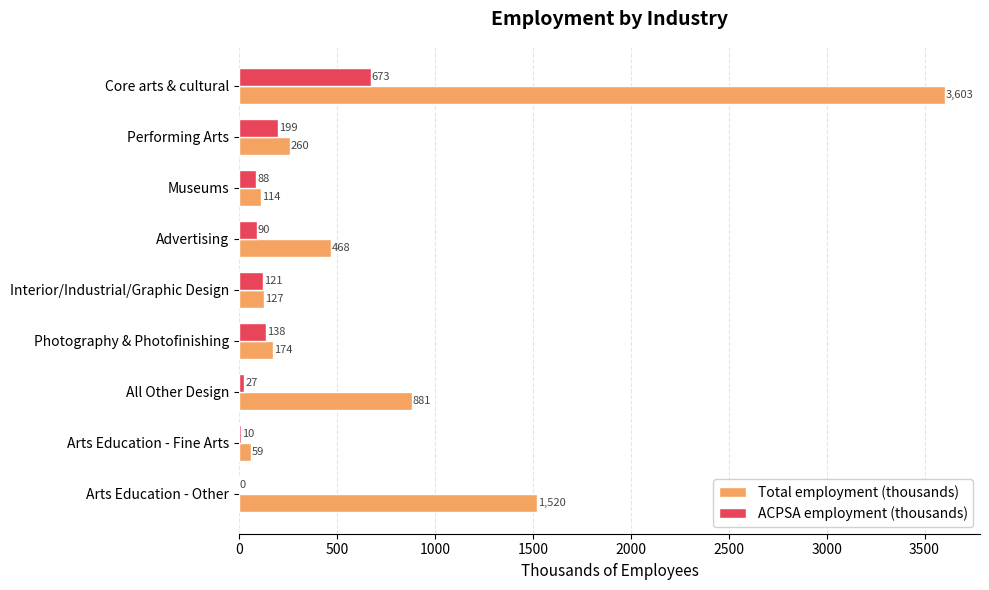

The ACPSA employment (thousands) series shows 121 at Interior/Industrial/Graphic Design. True or false?

True